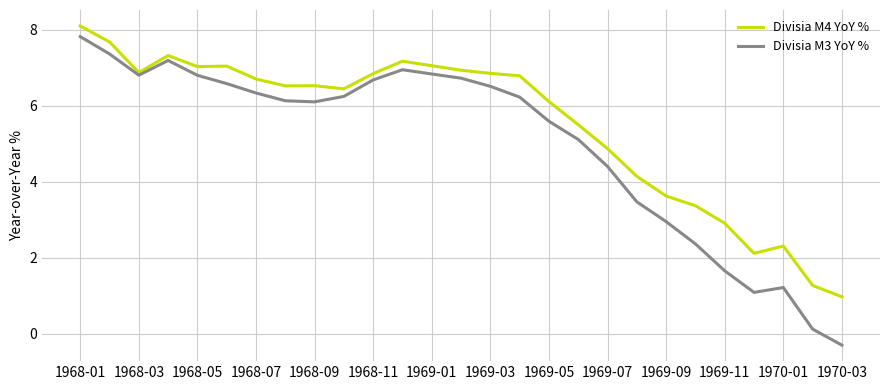

What is the highest value of the Divisia M3 YoY % series?

7.8